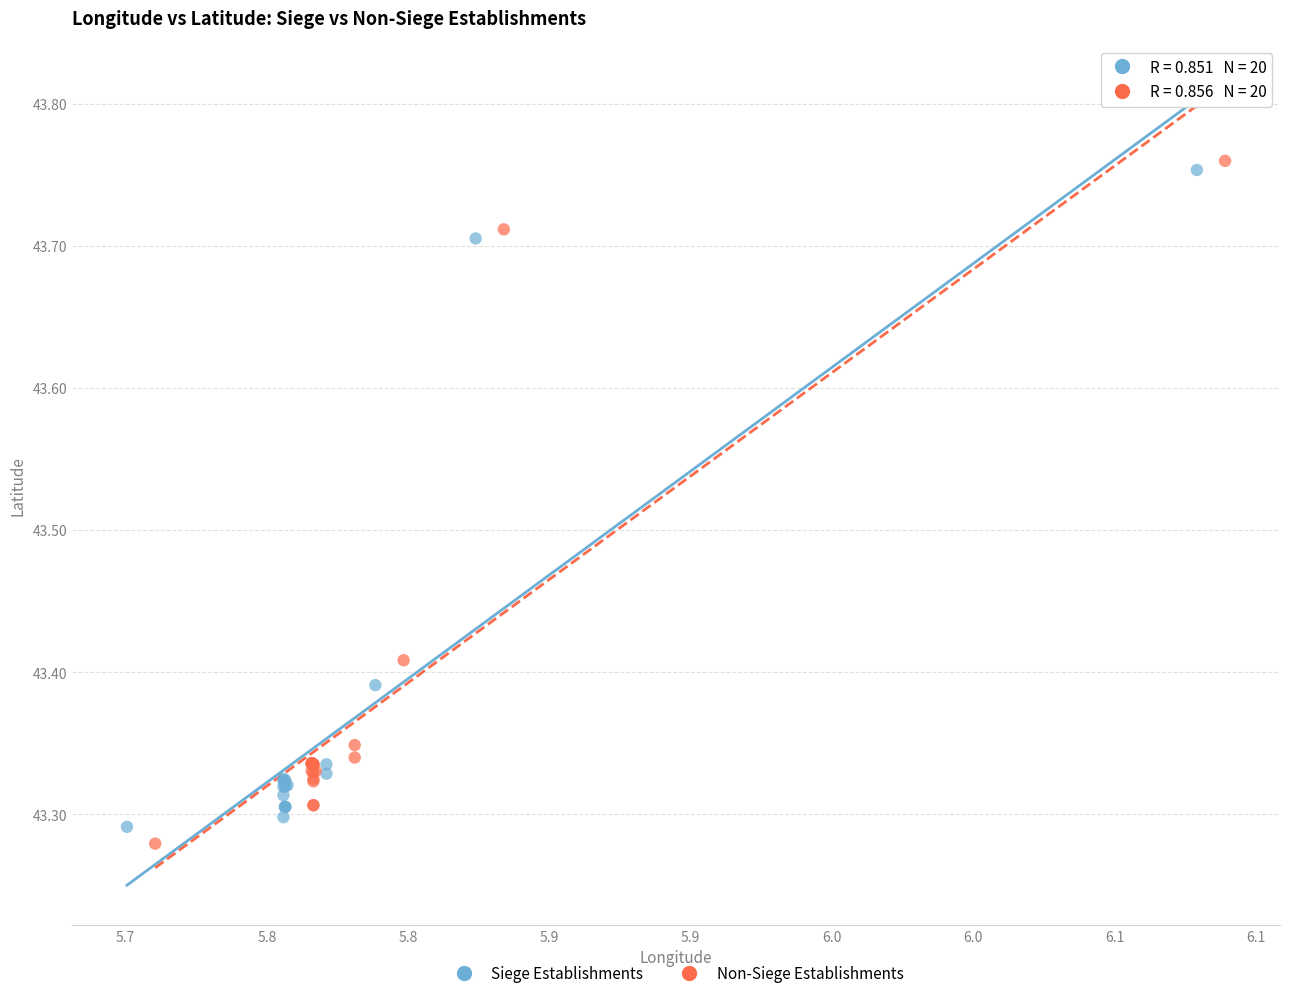

Which series contains the highest Y value?

Non-Siege Establishments